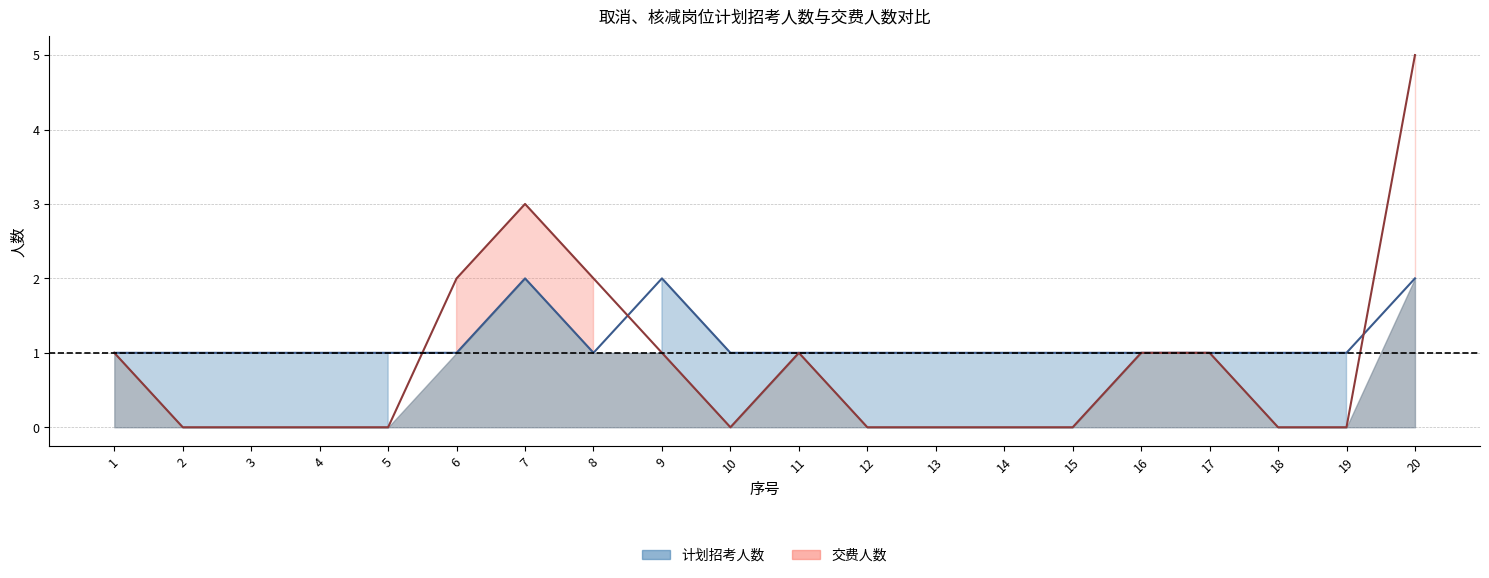

Where is the first local maximum for 计划招考人数?

7